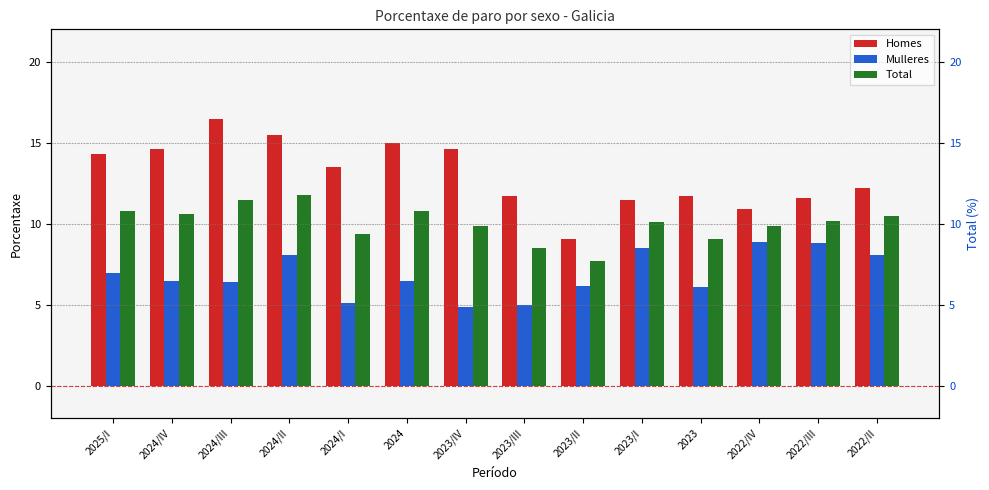

At which label does Mulleres reach its minimum?

2023/IV